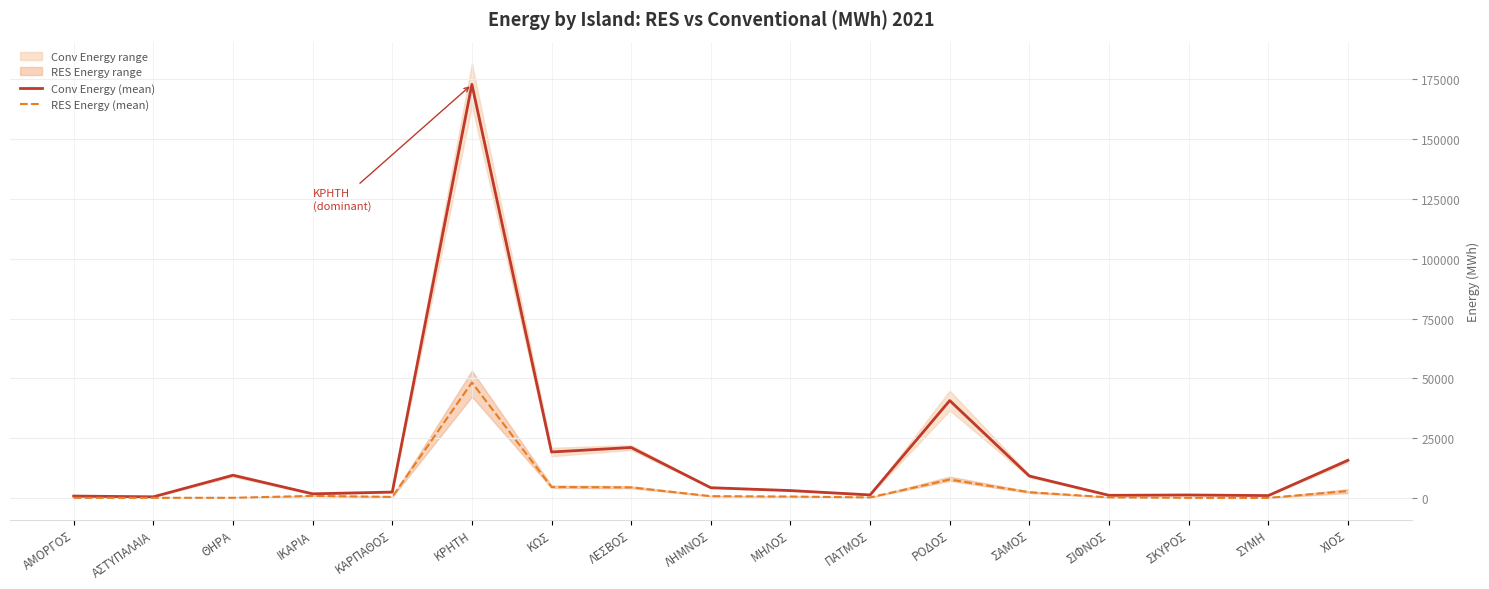

Does the chart display data point markers on the line(s)?

No